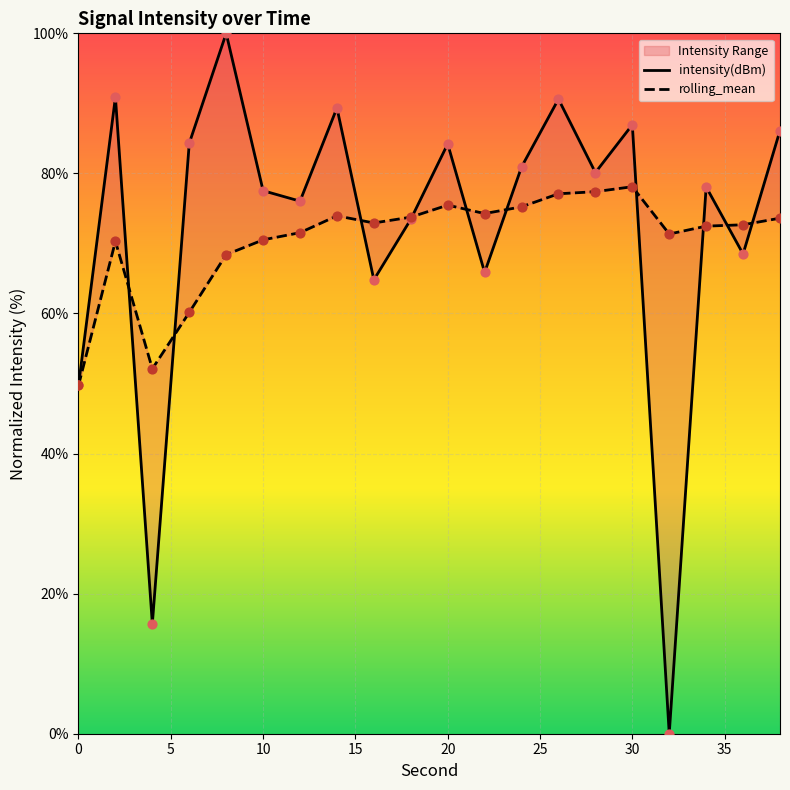

Which series has the widest spread of Y values?

intensity(dBm)